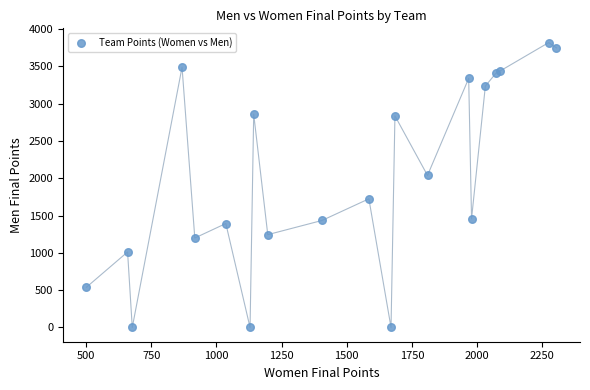

What Y value in the scatter plot is closest to 1909?

2038